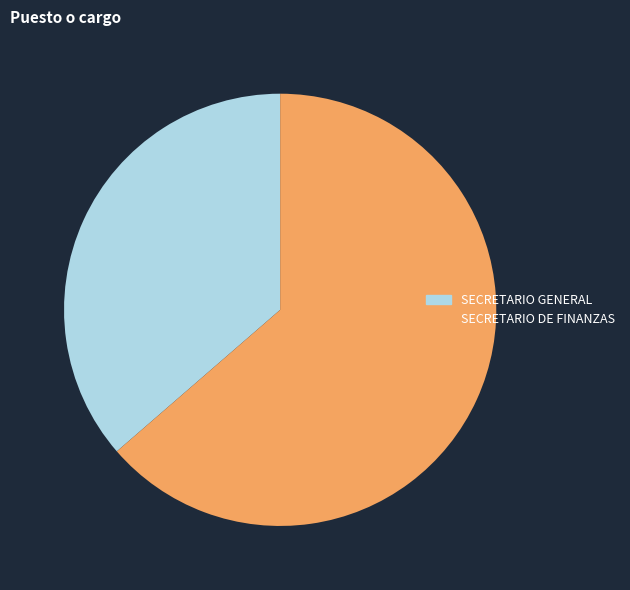

How many segments does this pie chart have?

2